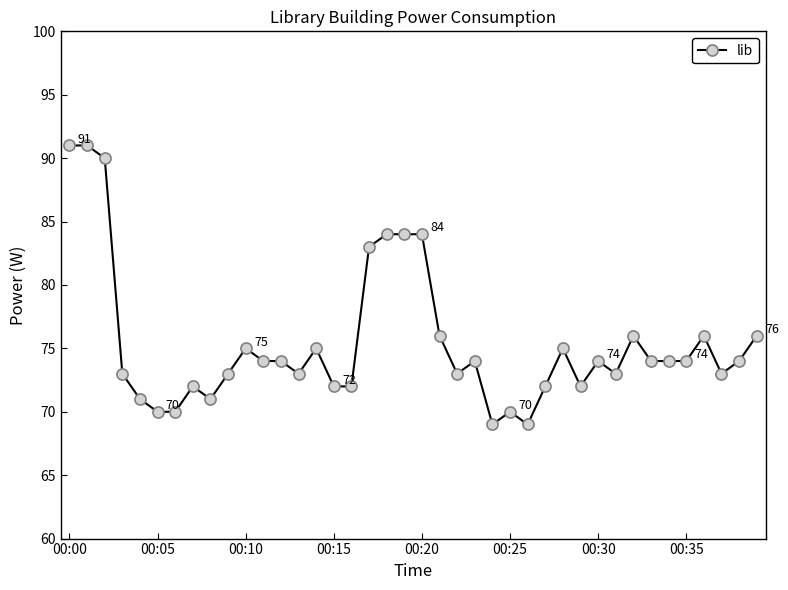

What is the value of the 17th point from the left?

72